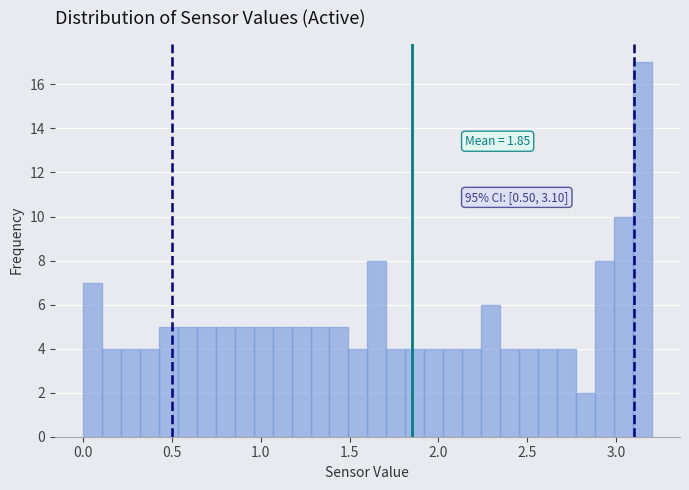

Around what value on the x-axis is the tallest bar? Give the approximate position of its centre, as read against the axis.

3.15